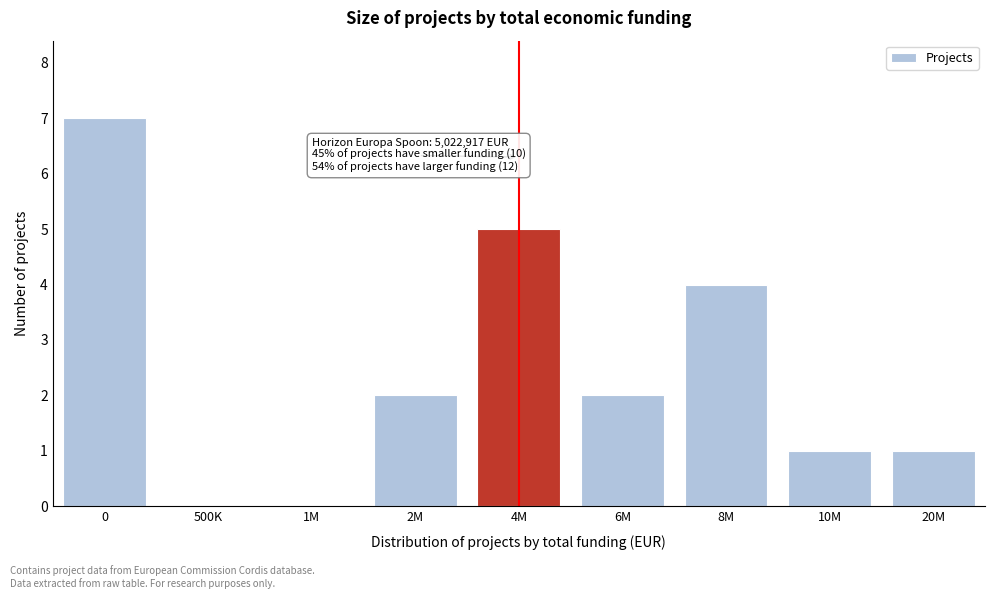

Reading left to right, extract all data points from this chart.

0=7	500K=0	1M=0	2M=2	4M=5	6M=2	8M=4	10M=1	20M=1